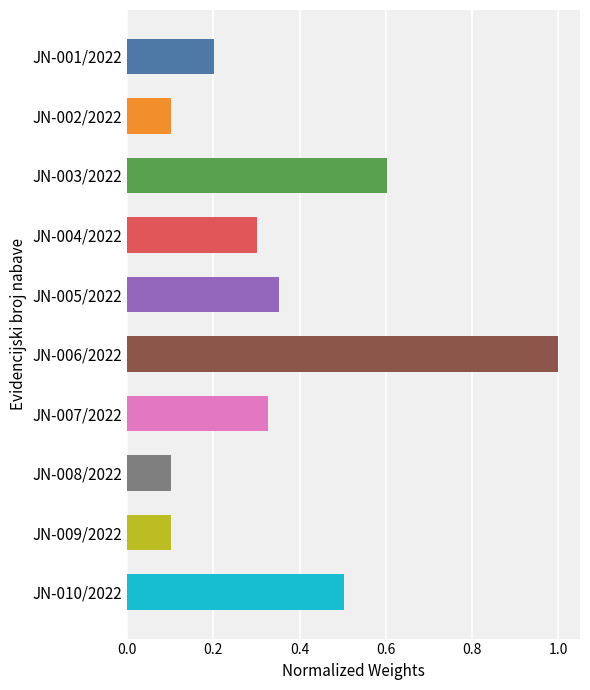

What is the ratio of the value at JN-003/2022 to the value at JN-006/2022?

0.6